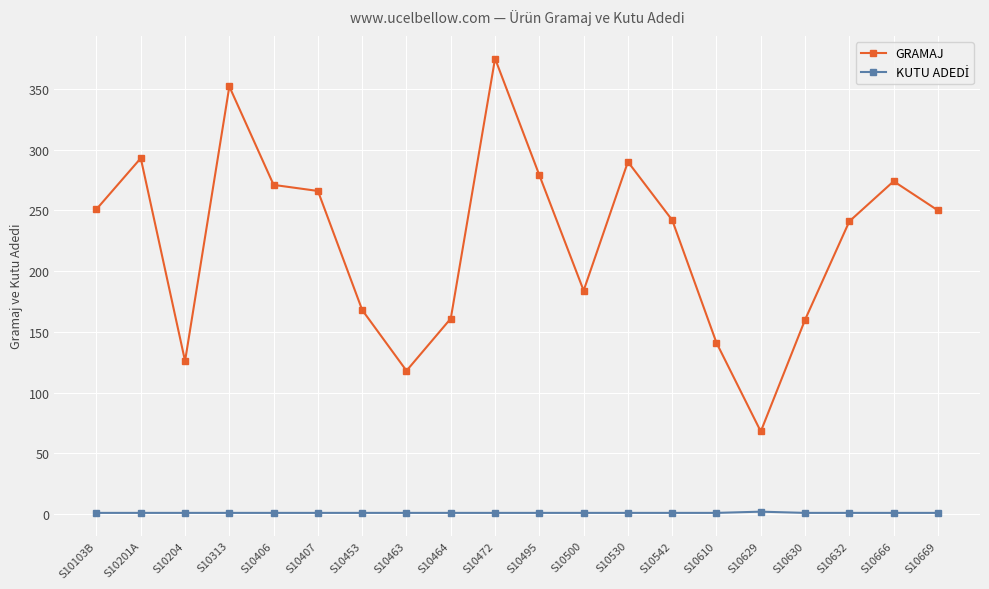

Which series changed the most between S10406 and S10464?

GRAMAJ